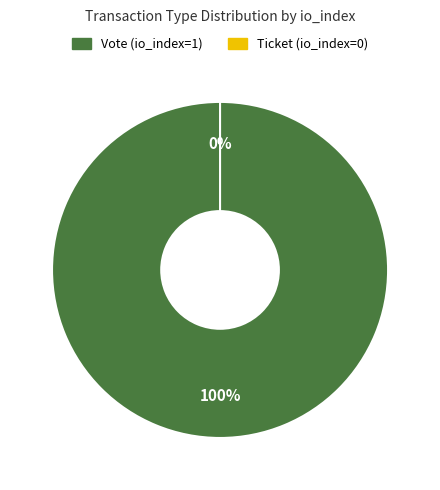

What percentage is the Vote (io_index=1) slice, to the nearest percent?

100%